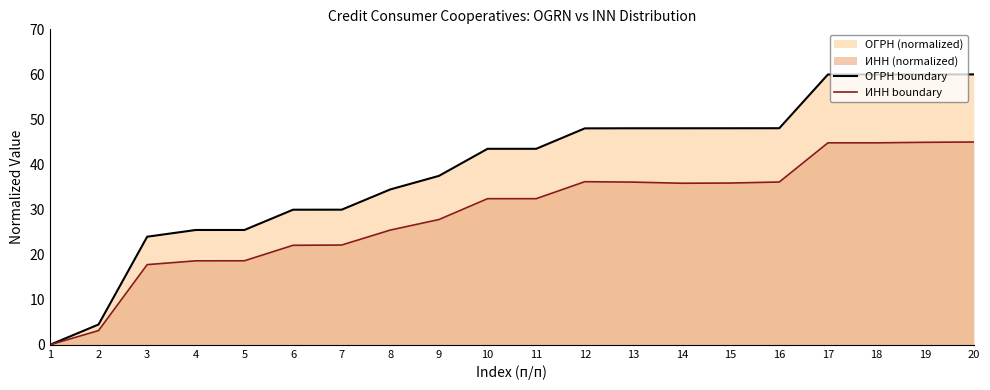

Which series has the largest total across all categories?

ОГРН boundary